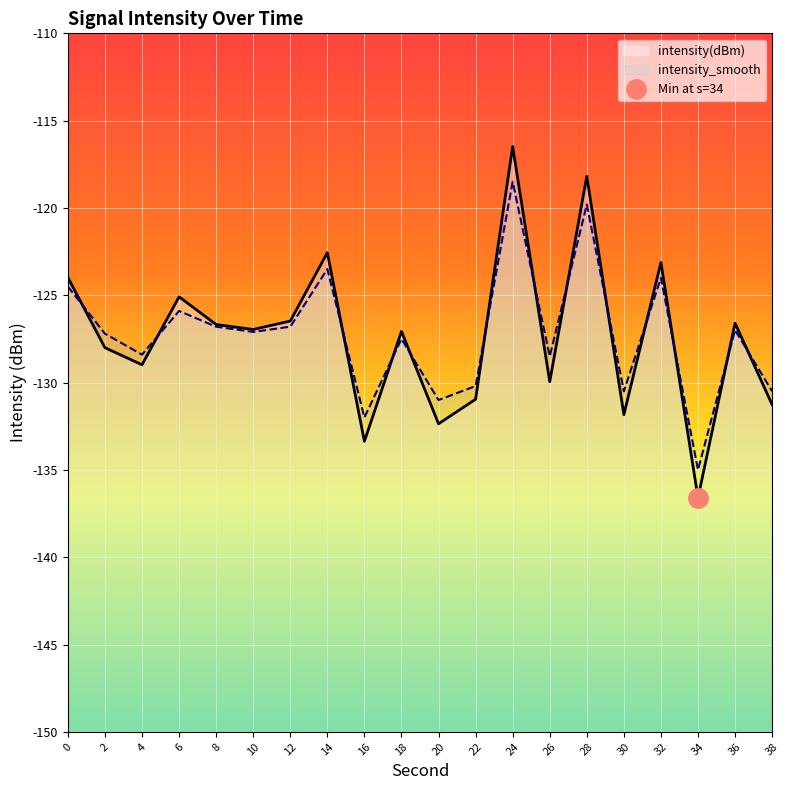

Which series changed the most between 2 and 6?

intensity(dBm)